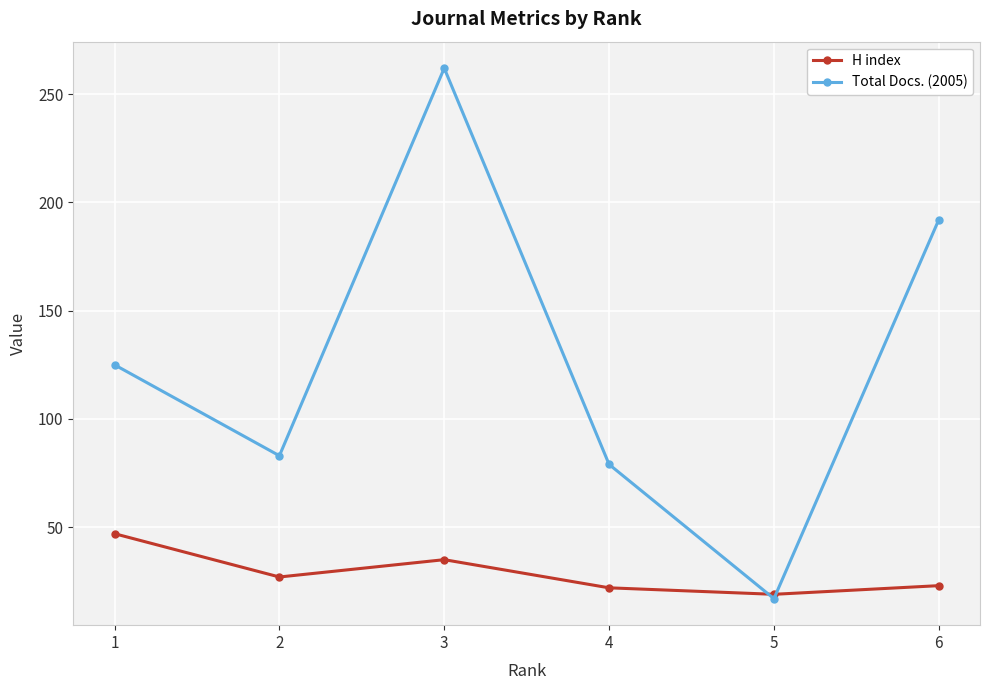

At 6, list the series in order from smallest to largest.

H index, Total Docs. (2005)